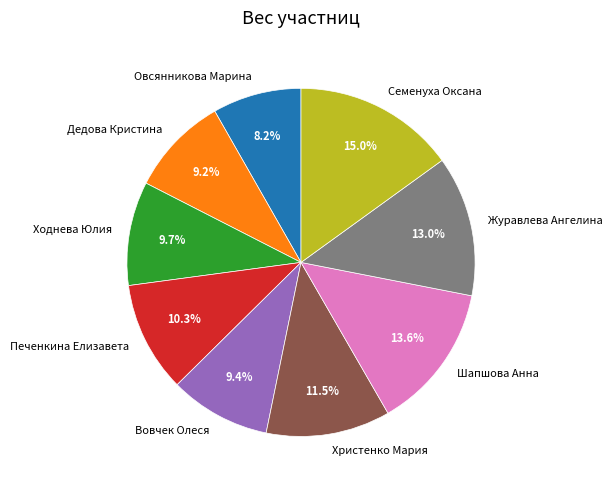

To the nearest percent, what is the difference between the largest and smallest slice percentages?

7%